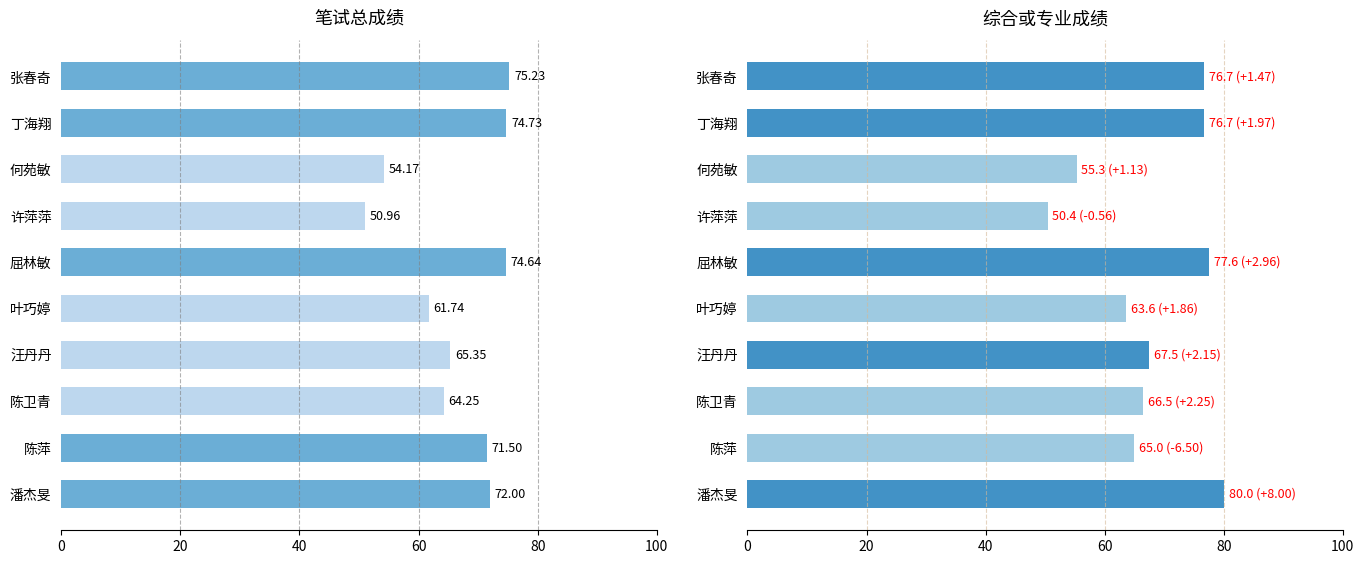

Reading left to right, extract all data points from this chart.

笔试总成绩: 75.2	74.7	54.2	51.0	74.6	61.7	65.3	64.2	71.5	72.0
综合或专业: 76.7	76.7	55.3	50.4	77.6	63.6	67.5	66.5	65.0	80.0